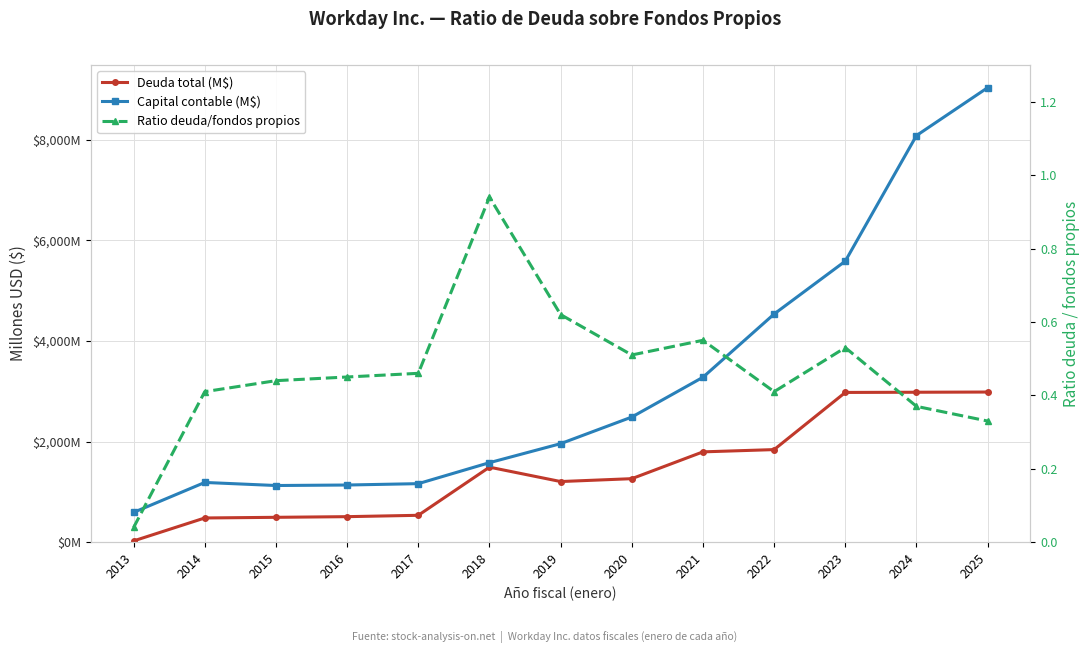

What is the sum of all Deuda total (M$) values?

18574.0